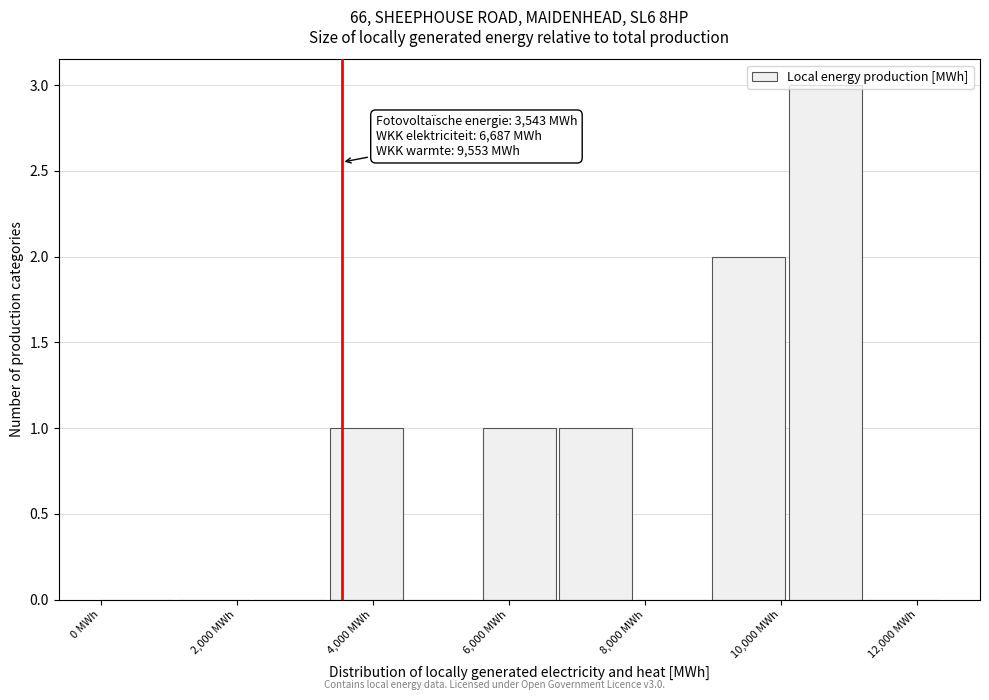

Over which range of the x-axis is the bar tallest?

10200 to 11200